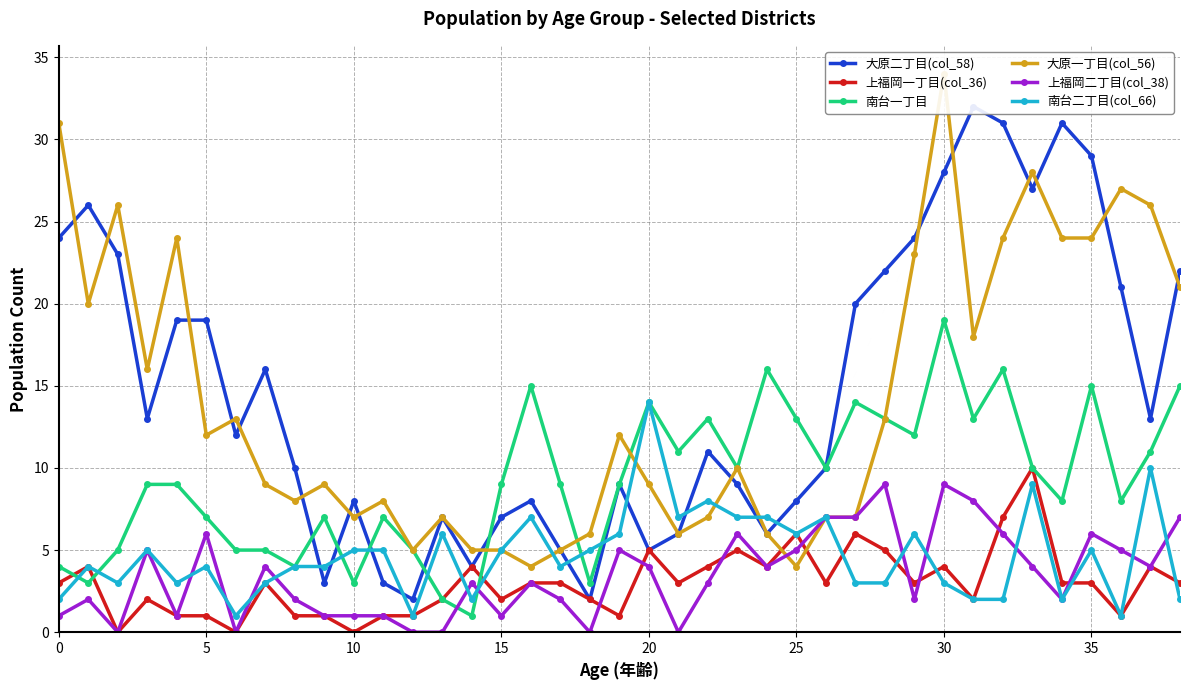

What are all the series names shown in the legend?

大原二丁目(col_58), 上福岡一丁目(col_36), 南台一丁目, 大原一丁目(col_56), 上福岡二丁目(col_38), 南台二丁目(col_66)